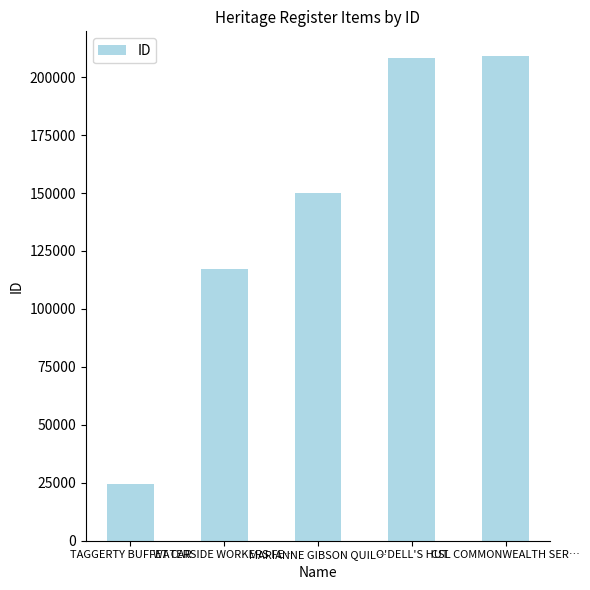

What is the difference between the maximum and minimum values?

185023